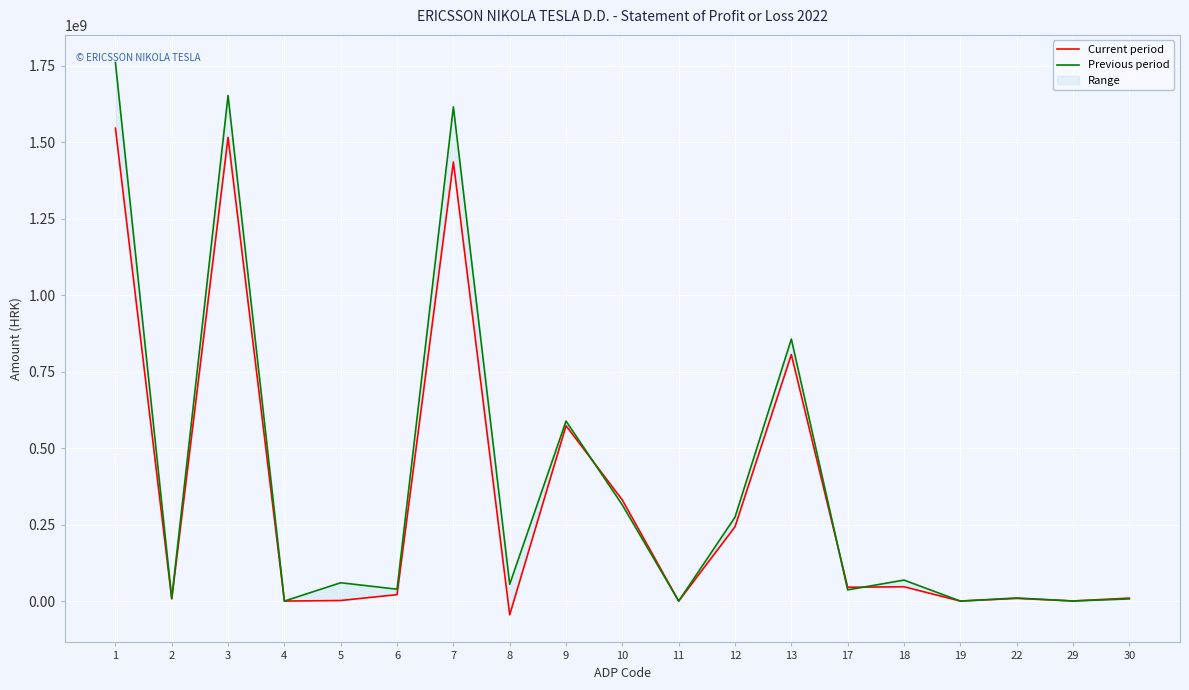

What is the value of the Current period point at the 3rd from the left?

1515506761